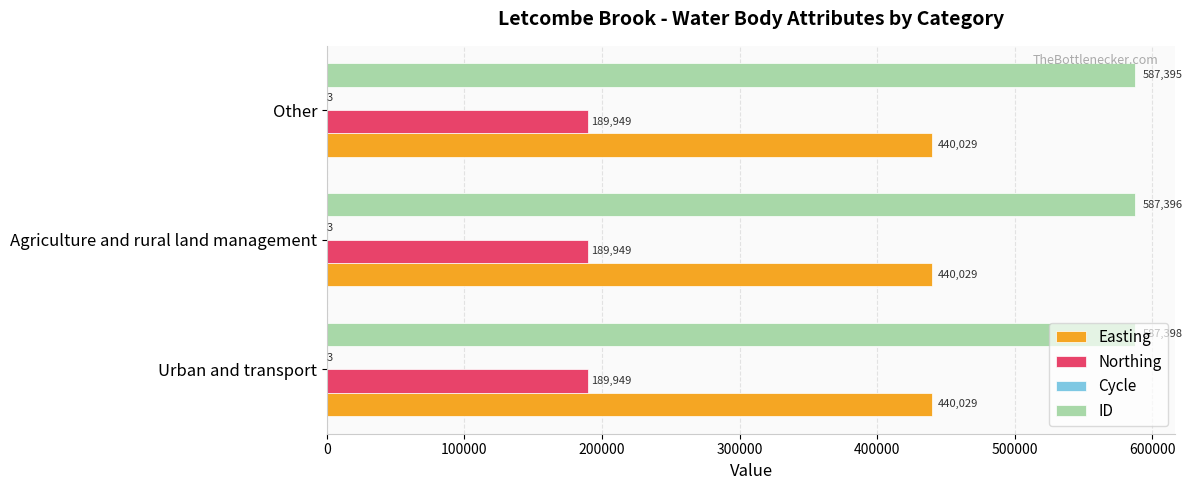

The value of Easting at Other is 293205. True or false?

False